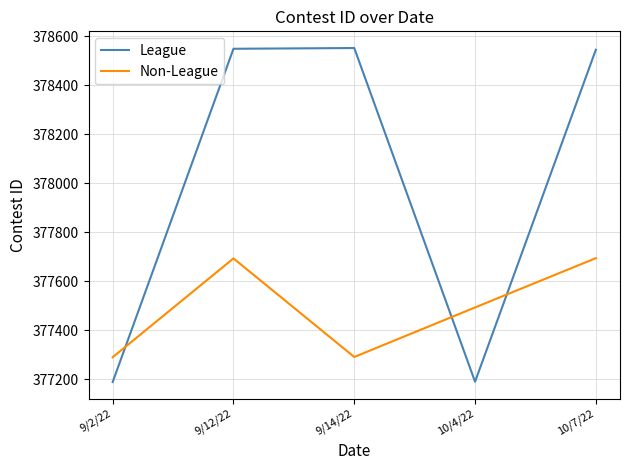

Between 9/14/22 and 10/4/22, which series saw the biggest shift?

League